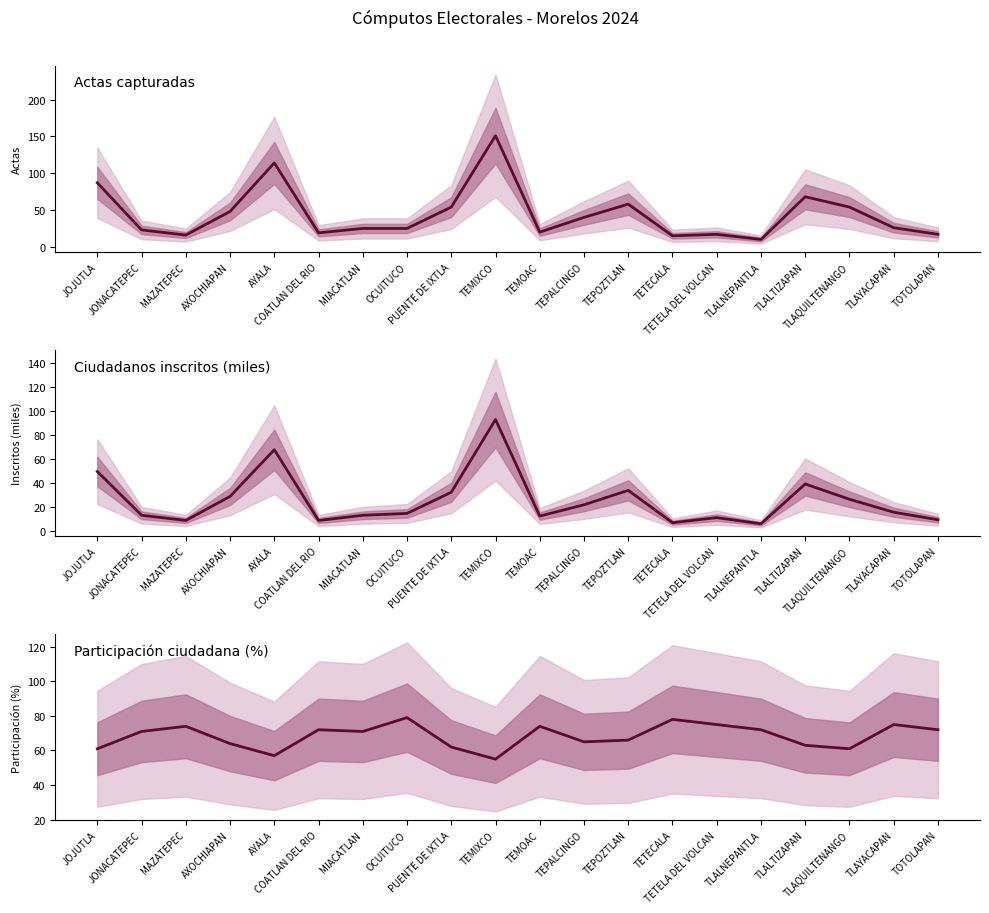

What is the label of the 10th point from the left?

TEMIXCO